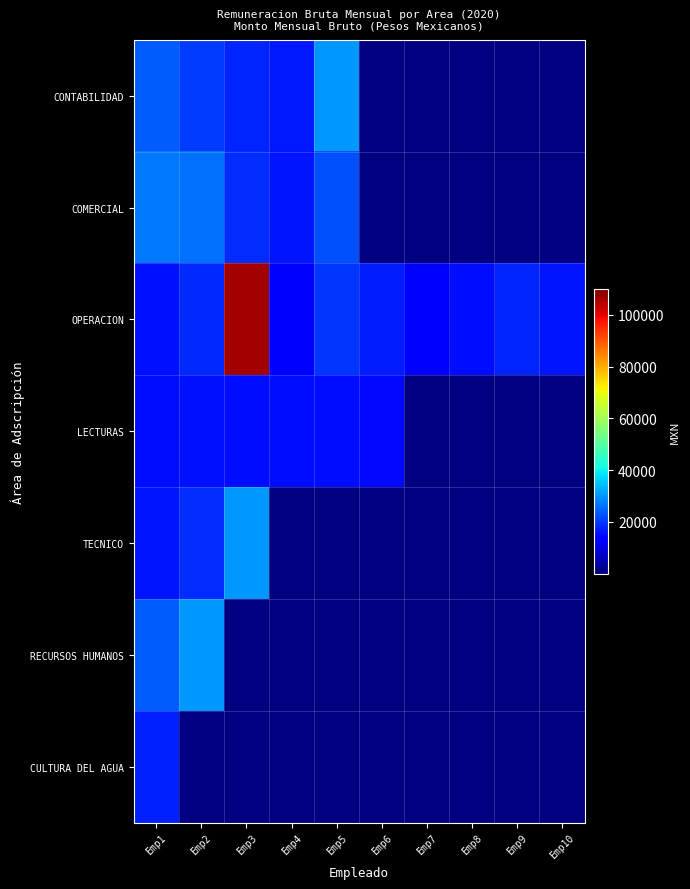

Which series has the widest spread of values?

OPERACION